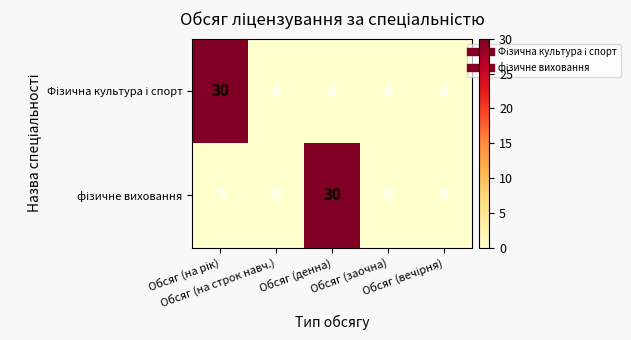

What is the difference between the highest and lowest values at Обсяг (денна)?

30